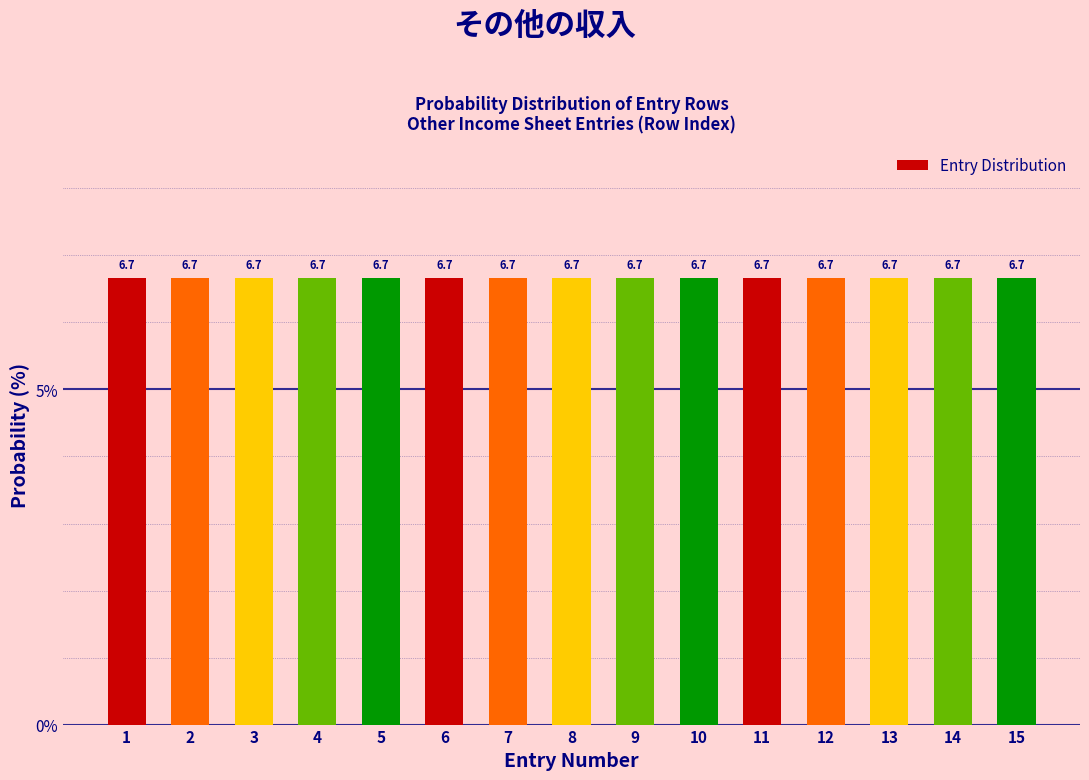

How tall is the bar that spans 6.5 to 7.5 on the x-axis?

6.7